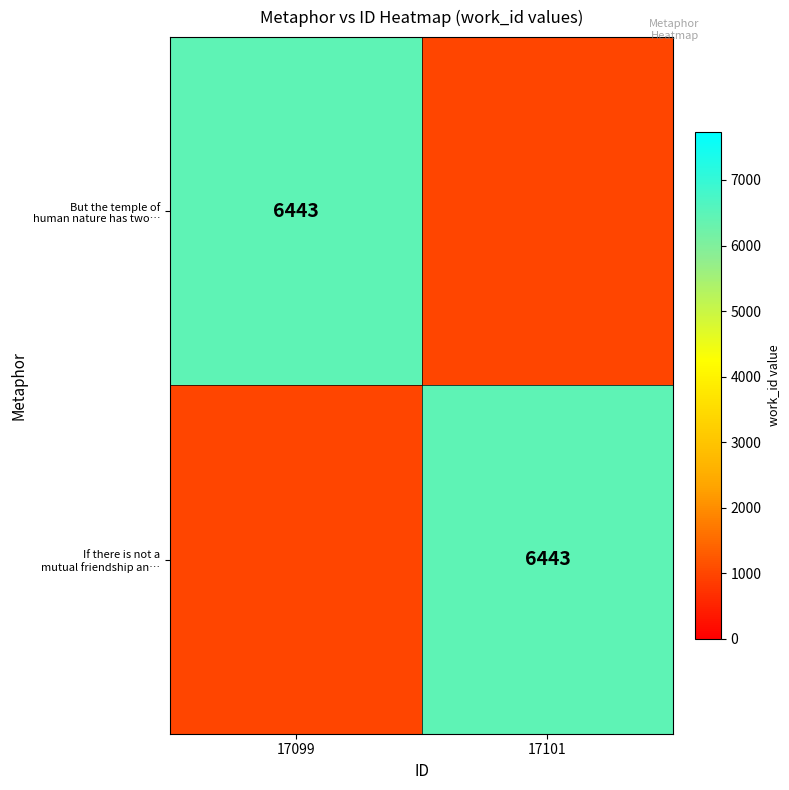

What is the spread (max minus min) of values at 17099?

6443